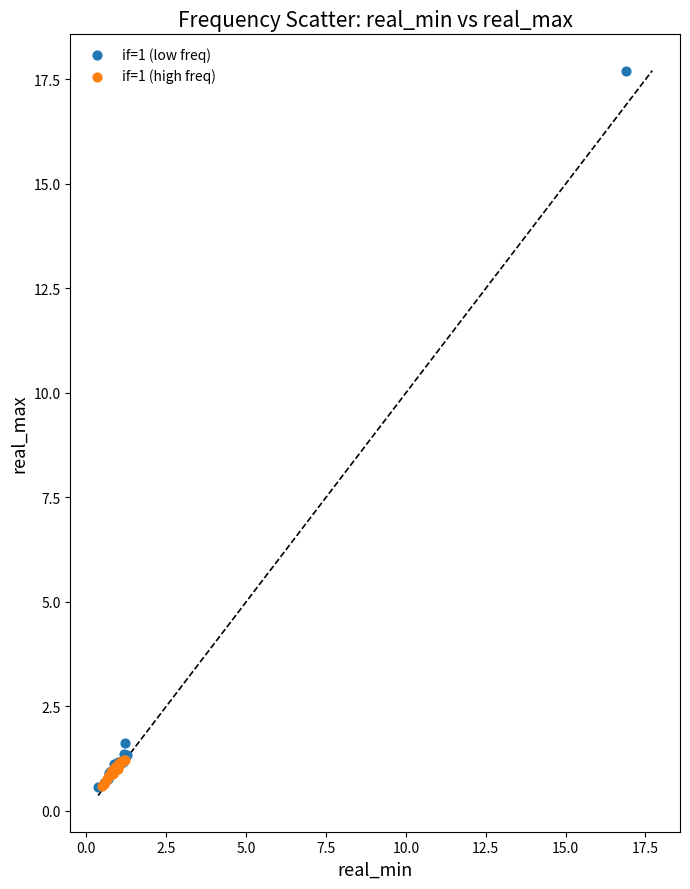

Which series contains the highest Y value?

if=1 (low freq)